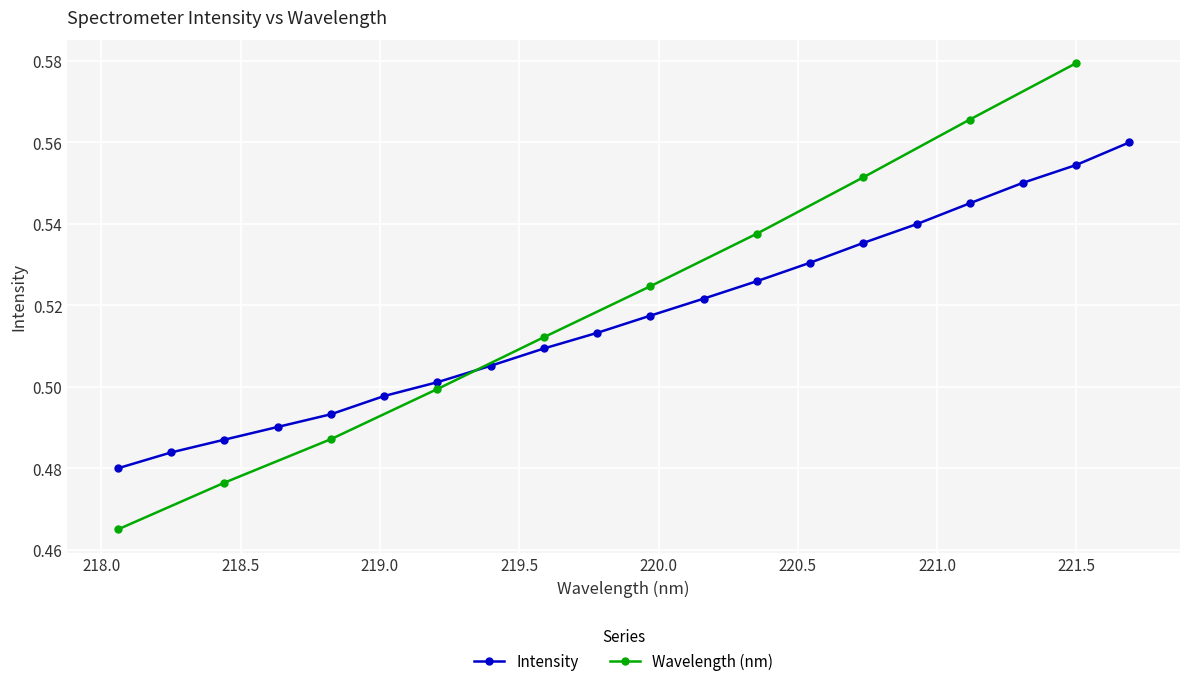

The chart shows a value of 0.7 at 12. True or false?

False